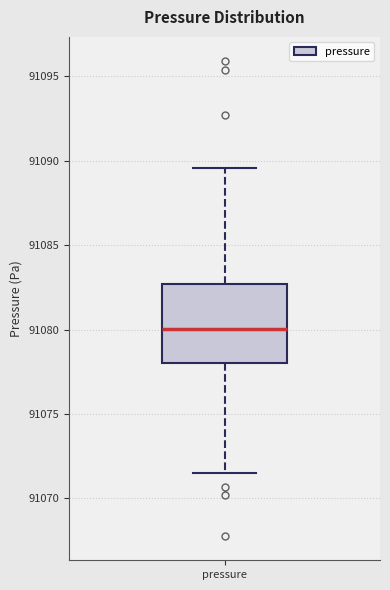

Transcribe this box plot: give where the median line is, the range the box spans, and where the two whiskers end, as read against the y-axis. The values are not printed on the chart, so give them approximately, as read against the axis.

median 91080.0, box 91078.0 to 91082.5, whiskers 91071.5 to 91089.5